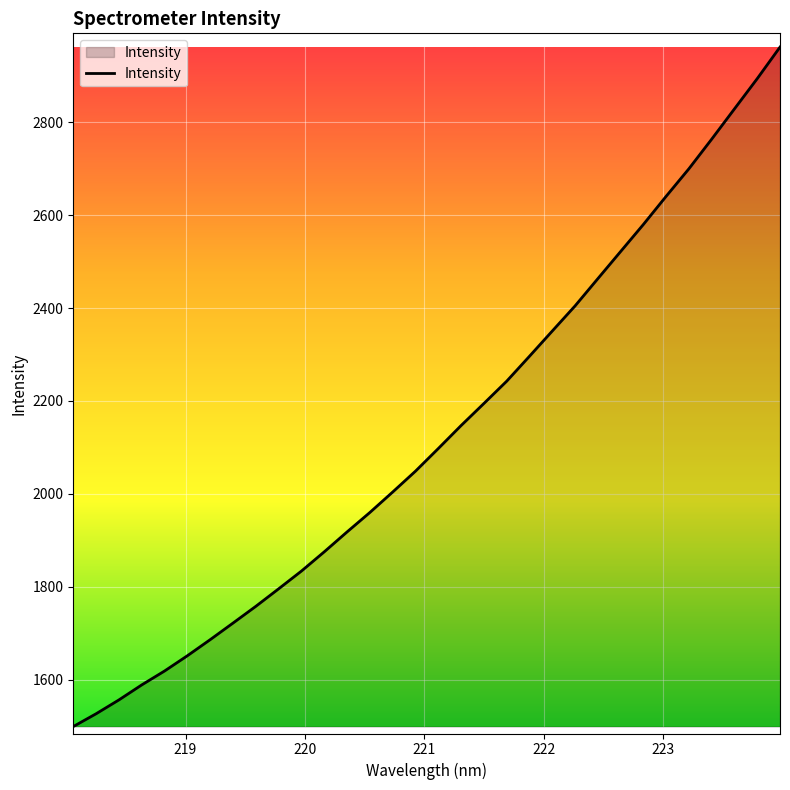

What is the smallest value displayed?

1498.8